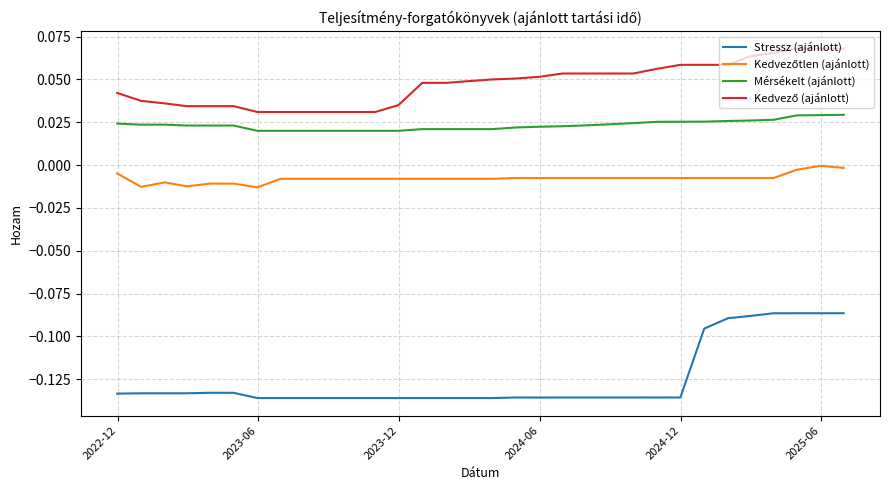

Does the chart display data point markers on the line(s)?

No